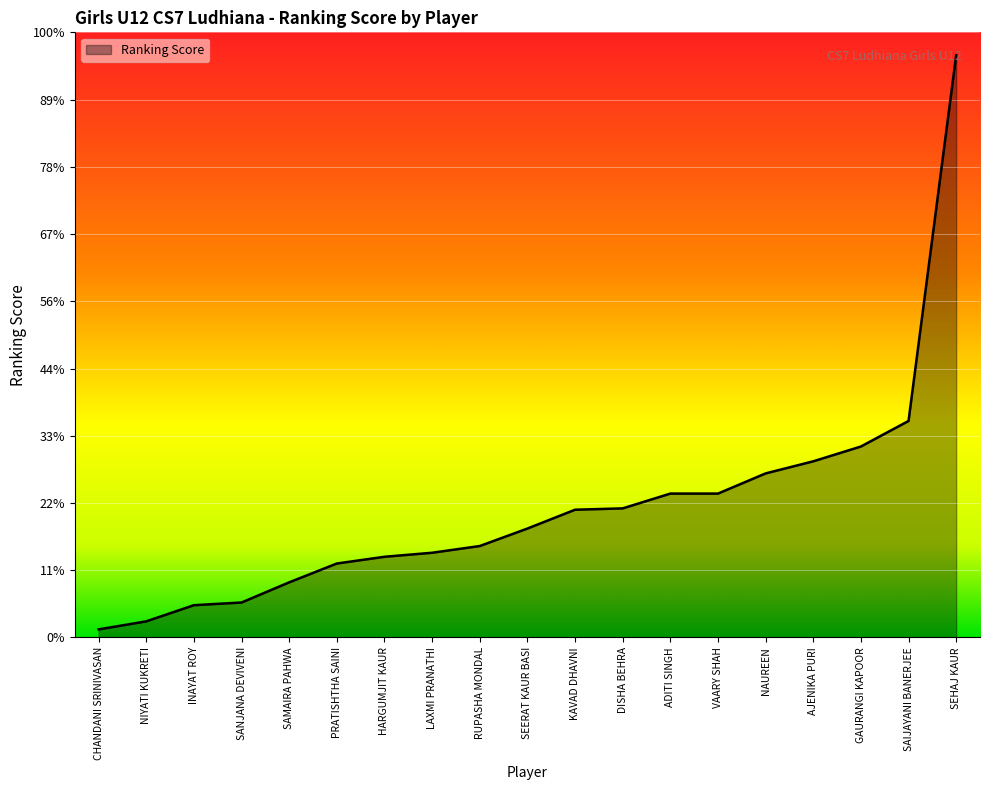

Reading left to right, what are all the values shown in this chart?

CHANDANI SRINIVASAN=6	NIYATI KUKRETI=12	INAYAT ROY=24	SANJANA DEVIVENI=26	SAMAIRA PAHWA=41	PRATISHTHA SAINI=55	HARGUMJIT KAUR=60	LAXMI PRANATHI=63	RUPASHA MONDAL=68	SEERAT KAUR BASI=81	KAVAD DHAVNI=95	DISHA BEHRA=96	ADITI SINGH=107	VAARY SHAH=107	NAUREEN=122	AJENIKA PURI=131	GAURANGI KAPOOR=142	SAIJAYANI BANERJEE=161	SEHAJ KAUR=433